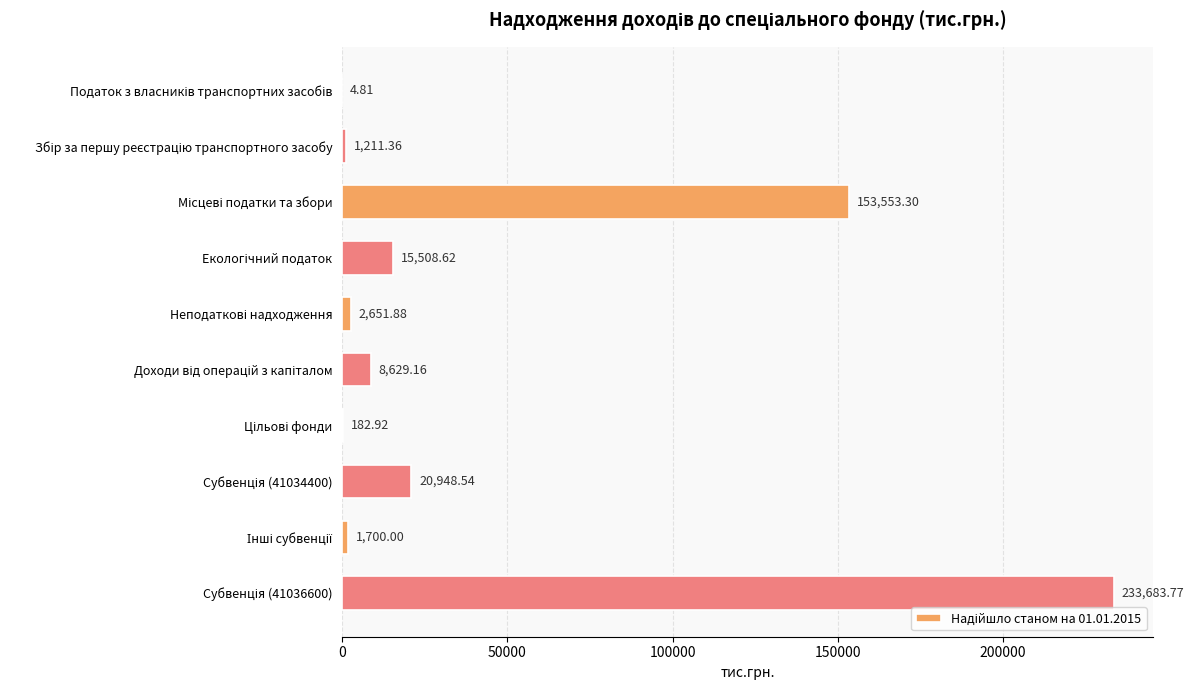

Count the number of categories in the chart.

10